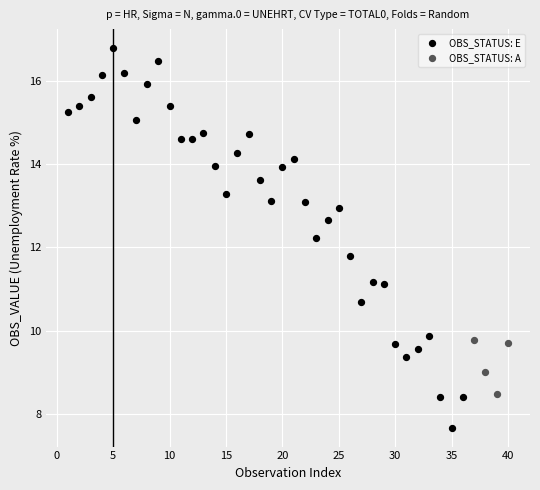

Which series contains the highest Y value?

OBS_STATUS: E